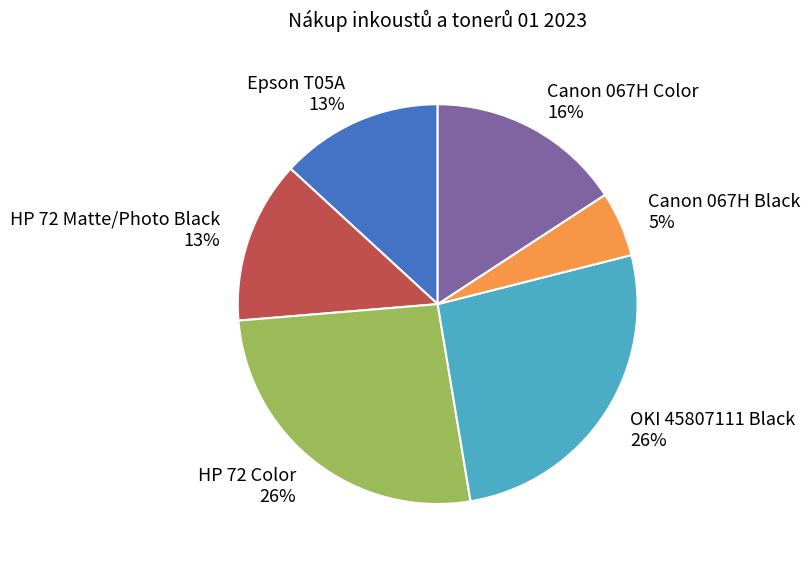

Combined, do HP 72 Matte/Photo Black and Epson T05A account for over 50%?

No